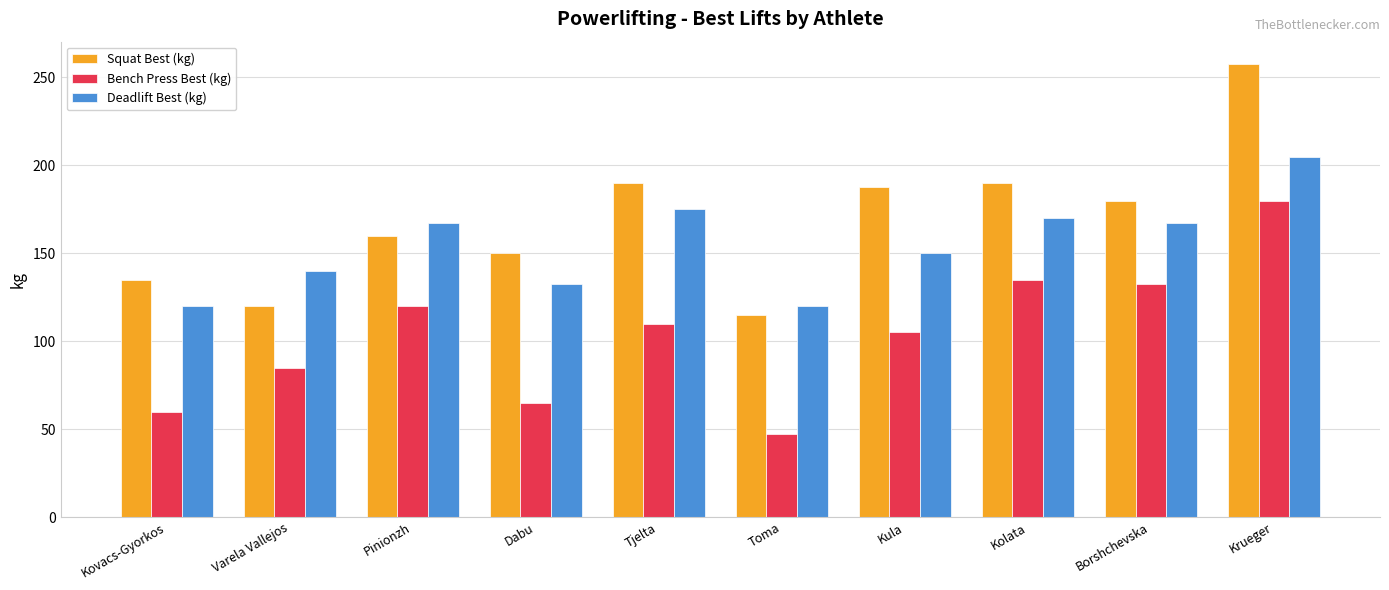

Which category has the highest value across all series?

Krueger